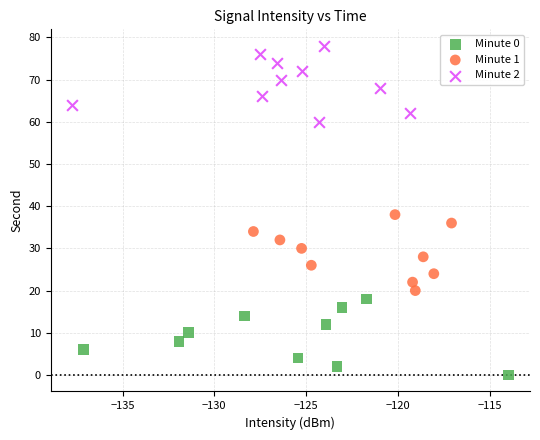

Which series contains the lowest Y value?

Minute 0